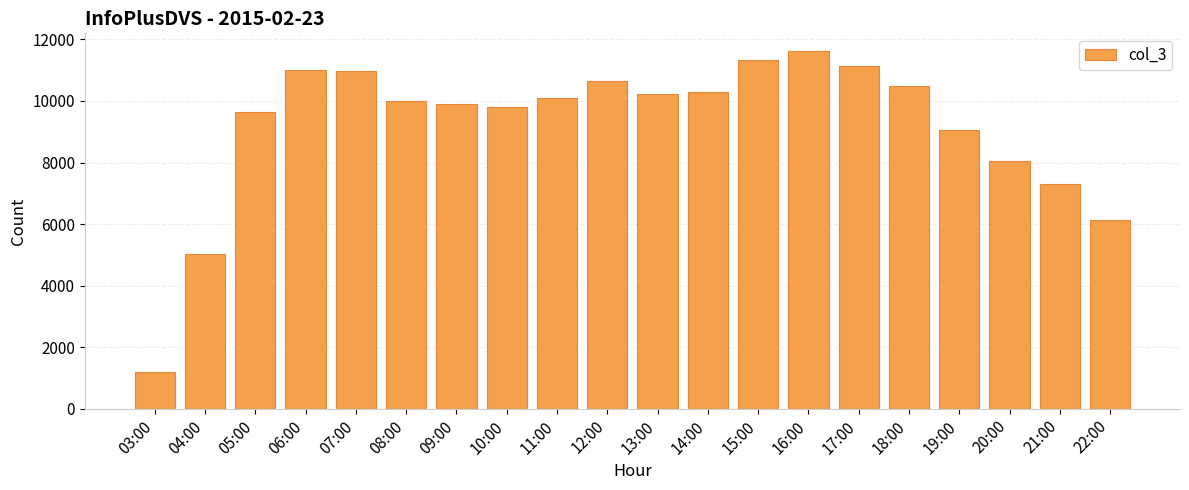

What is the maximum value shown in the chart?

11619